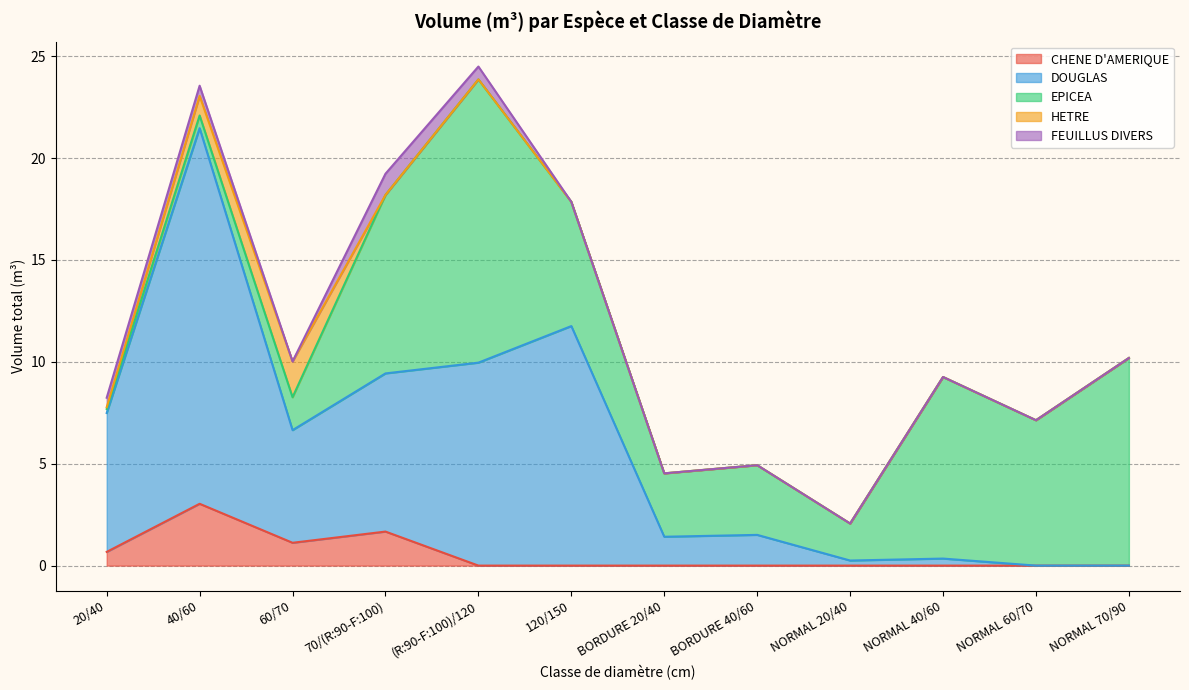

What is the label of the 7th point from the right?

120/150